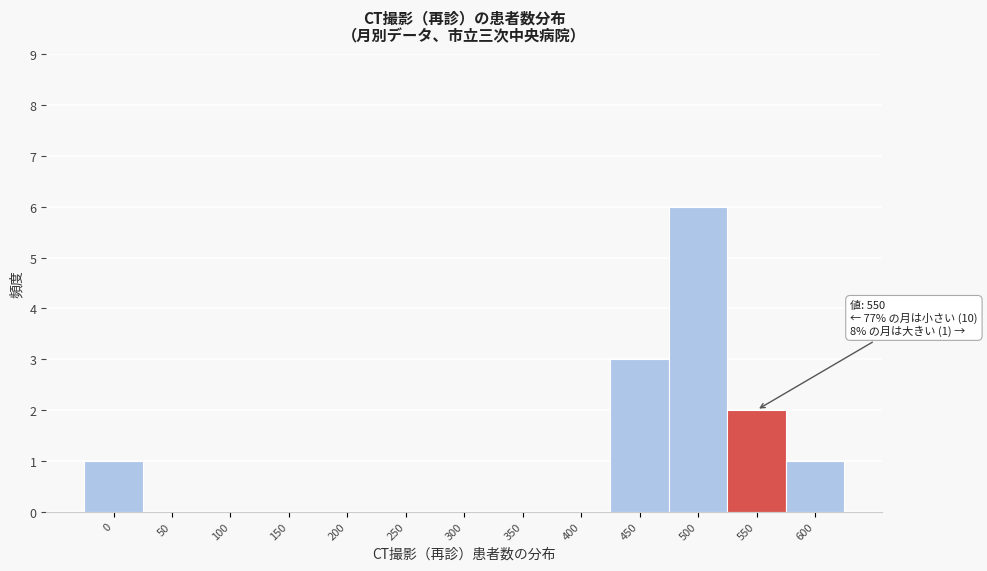

Reading left to right, extract all data points from this chart.

0=1	50=0	100=0	150=0	200=0	250=0	300=0	350=0	400=0	450=3	500=6	550=2	600=1